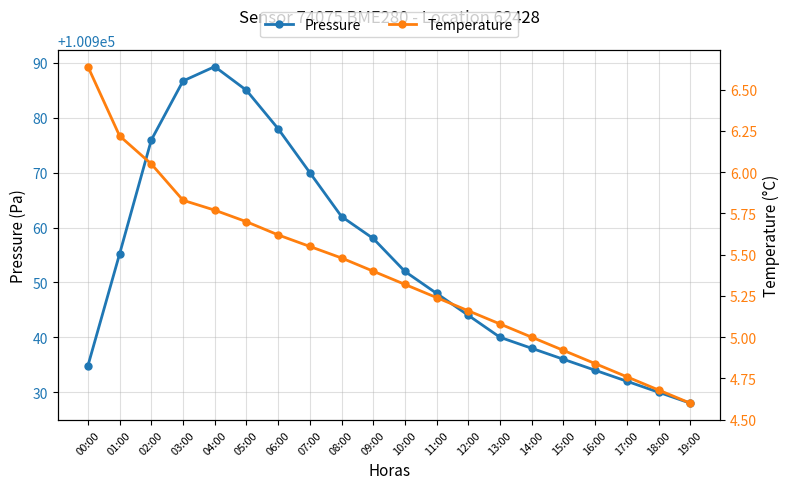

What is the difference between the Temperature values at 16:00 and 13:00?

0.2